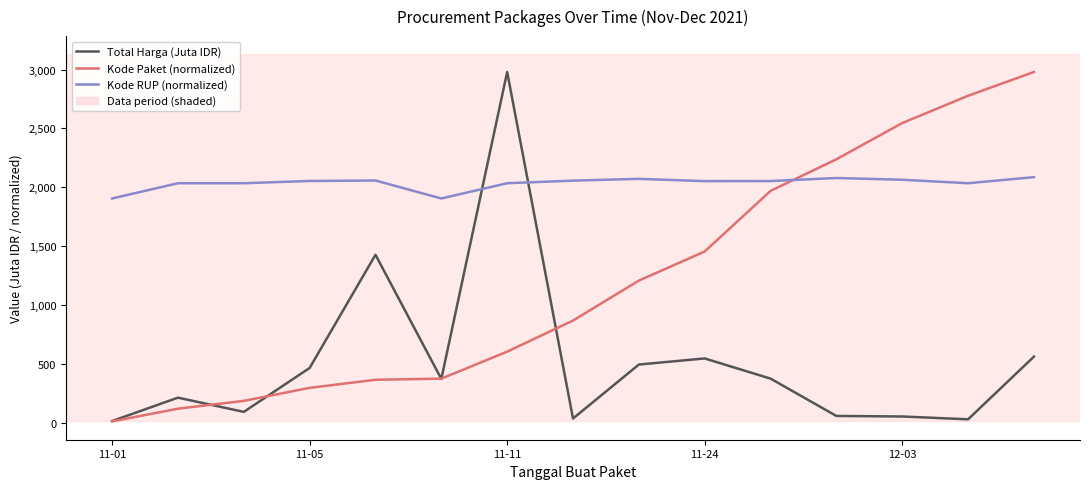

How many intersections are there between Kode Paket (normalized) and Kode RUP (normalized)?

1